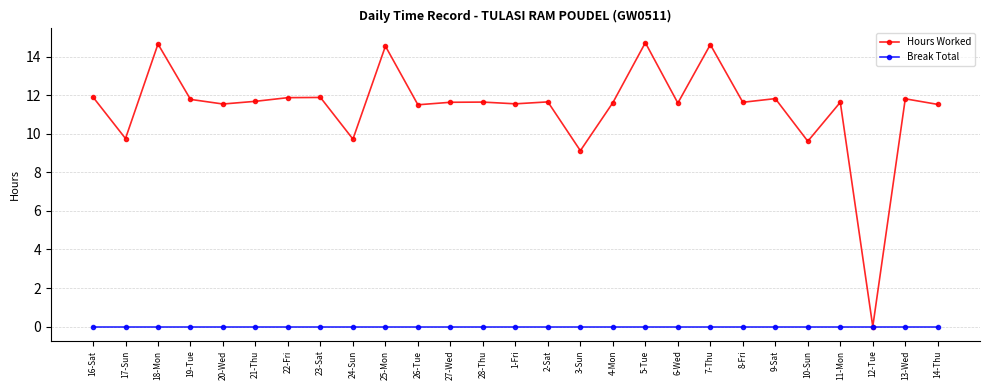

Which series has the largest total across all categories?

Hours Worked